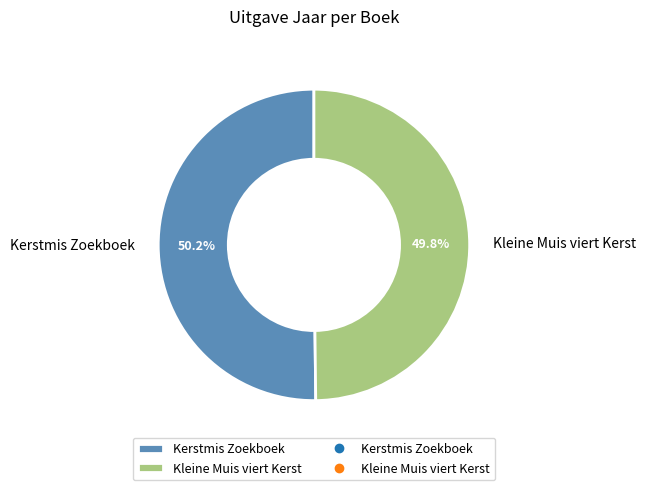

To the nearest percent, what percentage of the pie is Kleine Muis viert Kerst?

50%